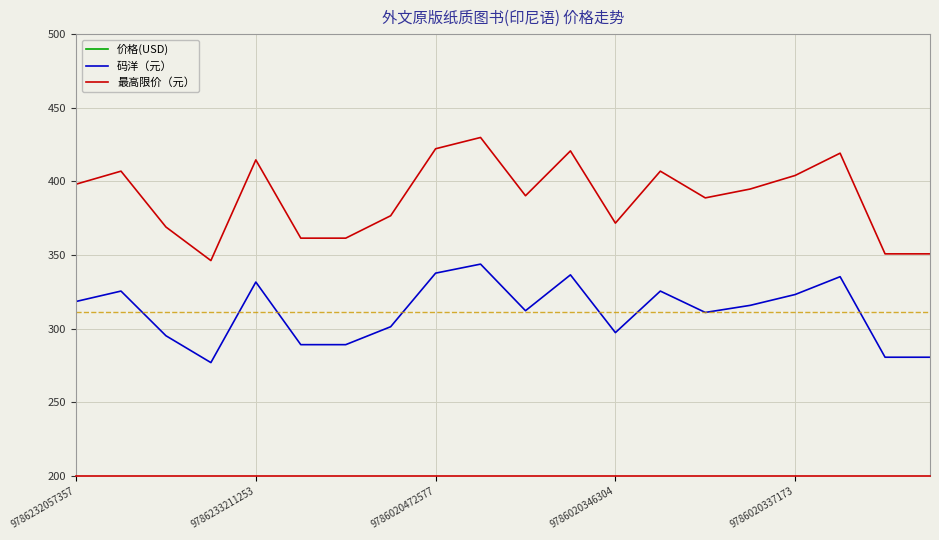

How many lines are shown in the chart?

3